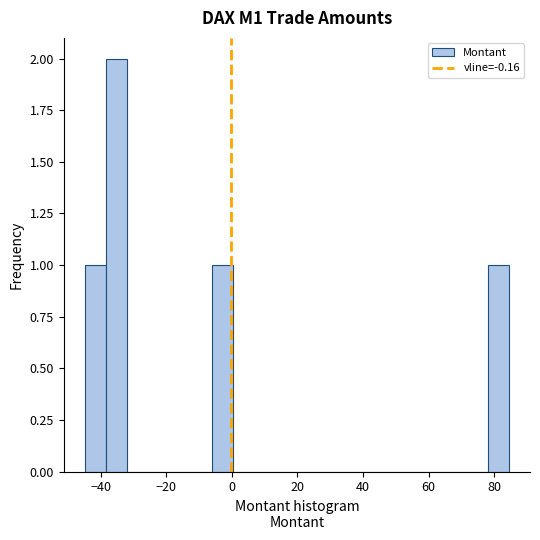

Around what value on the x-axis is the tallest bar? Give the approximate position of its centre, as read against the axis.

-36